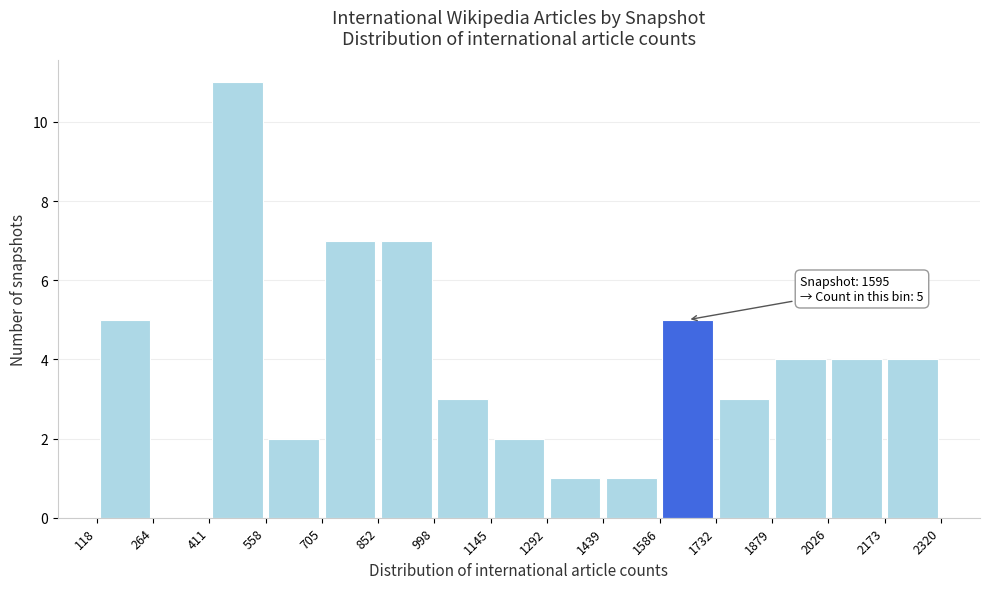

Over which range of the x-axis is the bar tallest?

411 to 558